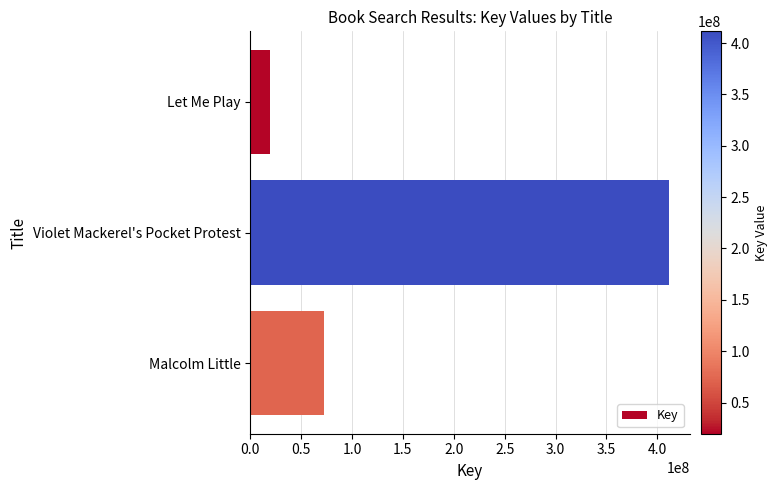

How many distinct data groups are displayed?

1